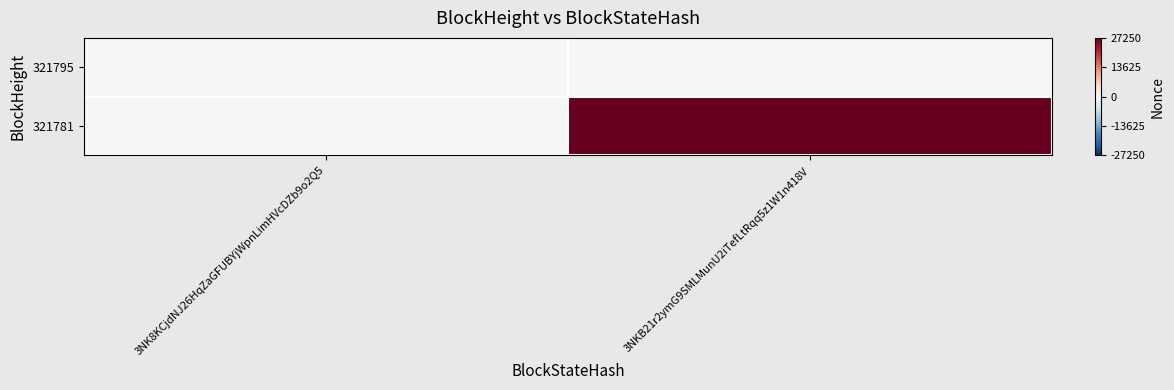

Which series has the widest spread of values?

321781